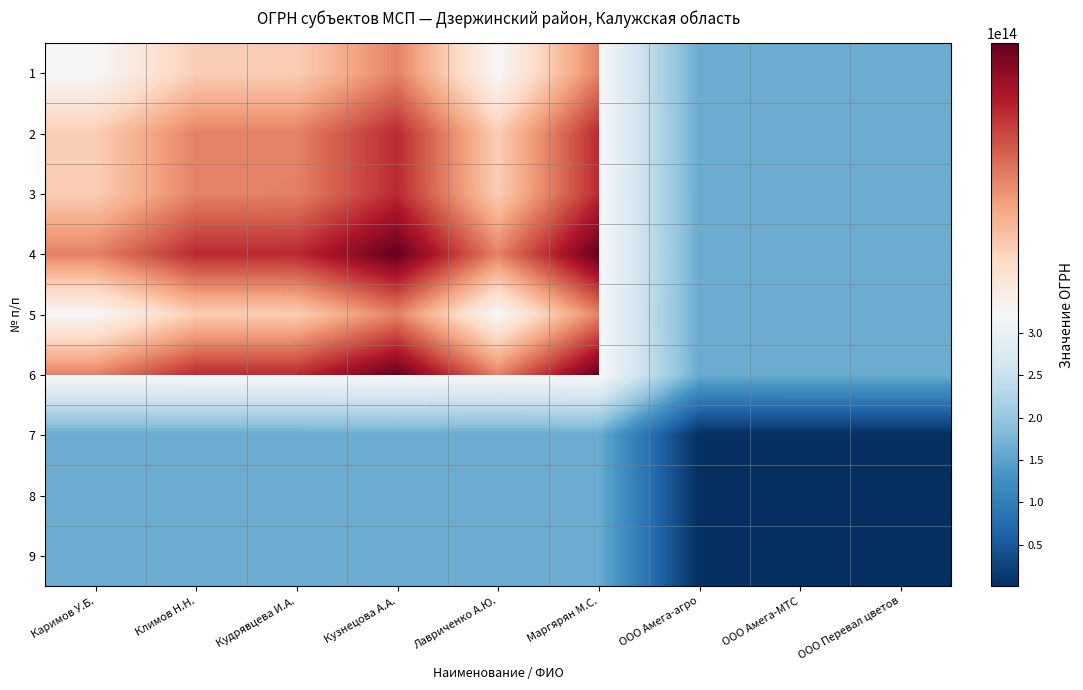

Reading right to left, transcribe all the data shown in this chart.

1: ООО Перевал цветов=161318350035260.5	ООО Амега-МТС=161318350034903.0	ООО Амега-агро=161313350039430.0	Маргярян М.С.=322402700034957.0	Лавриченко А.Ю.=321402700068505.5	Кузнецова А.А.=322402700039263.5	Кудрявцева И.А.=321902700057506.0	Климов Н.Н.=321902700037231.5	Каримов У.Б.=321402700069111.0
2: ООО Перевал цветов=161818350003381.0	ООО Амега-МТС=161818350003023.5	ООО Амега-агро=161813350007550.5	Маргярян М.С.=322902700003077.5	Лавриченко А.Ю.=321902700036626.0	Кузнецова А.А.=322902700007384.0	Кудрявцева И.А.=322402700025626.5	Климов Н.Н.=322402700005352.0	Каримов У.Б.=321902700037231.5
3: ООО Перевал цветов=161818350023655.5	ООО Амега-МТС=161818350023298.0	ООО Амега-агро=161813350027825.0	Маргярян М.С.=322902700023352.0	Лавриченко А.Ю.=321902700056900.5	Кузнецова А.А.=322902700027658.5	Кудрявцева И.А.=322402700045901.0	Климов Н.Н.=322402700025626.5	Каримов У.Б.=321902700057506.0
4: ООО Перевал цветов=162318350005413.0	ООО Амега-МТС=162318350005055.5	ООО Амега-агро=162313350009582.5	Маргярян М.С.=323402700005109.5	Лавриченко А.Ю.=322402700038658.0	Кузнецова А.А.=323402700009416.0	Кудрявцева И.А.=322902700027658.5	Климов Н.Н.=322902700007384.0	Каримов У.Б.=322402700039263.5
5: ООО Перевал цветов=161318350034655.0	ООО Амега-МТС=161318350034297.5	ООО Амега-агро=161313350038824.5	Маргярян М.С.=322402700034351.5	Лавриченко А.Ю.=321402700067900.0	Кузнецова А.А.=322402700038658.0	Кудрявцева И.А.=321902700056900.5	Климов Н.Н.=321902700036626.0	Каримов У.Б.=321402700068505.5
6: ООО Перевал цветов=162318350001106.5	ООО Амега-МТС=162318350000749.0	ООО Амега-агро=162313350005276.0	Маргярян М.С.=323402700000803.0	Лавриченко А.Ю.=322402700034351.5	Кузнецова А.А.=323402700005109.5	Кудрявцева И.А.=322902700023352.0	Климов Н.Н.=322902700003077.5	Каримов У.Б.=322402700034957.0
7: ООО Перевал цветов=1229000005579.5	ООО Амега-МТС=1229000005222.0	ООО Амега-агро=1224000009749.0	Маргярян М.С.=162313350005276.0	Лавриченко А.Ю.=161313350038824.5	Кузнецова А.А.=162313350009582.5	Кудрявцева И.А.=161813350027825.0	Климов Н.Н.=161813350007550.5	Каримов У.Б.=161313350039430.0
8: ООО Перевал цветов=1234000001052.5	ООО Амега-МТС=1234000000695.0	ООО Амега-агро=1229000005222.0	Маргярян М.С.=162318350000749.0	Лавриченко А.Ю.=161318350034297.5	Кузнецова А.А.=162318350005055.5	Кудрявцева И.А.=161818350023298.0	Климов Н.Н.=161818350003023.5	Каримов У.Б.=161318350034903.0
9: ООО Перевал цветов=1234000001410.0	ООО Амега-МТС=1234000001052.5	ООО Амега-агро=1229000005579.5	Маргярян М.С.=162318350001106.5	Лавриченко А.Ю.=161318350034655.0	Кузнецова А.А.=162318350005413.0	Кудрявцева И.А.=161818350023655.5	Климов Н.Н.=161818350003381.0	Каримов У.Б.=161318350035260.5